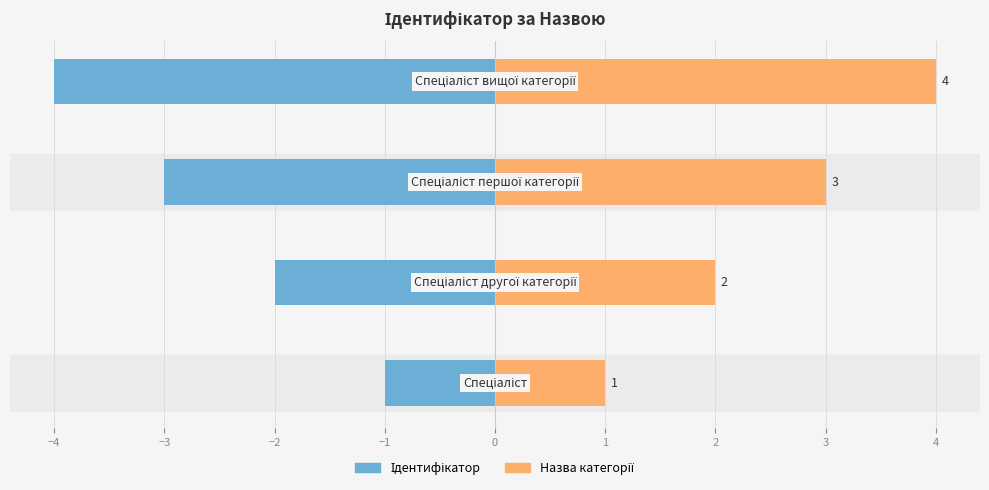

How many groups of bars are there?

4